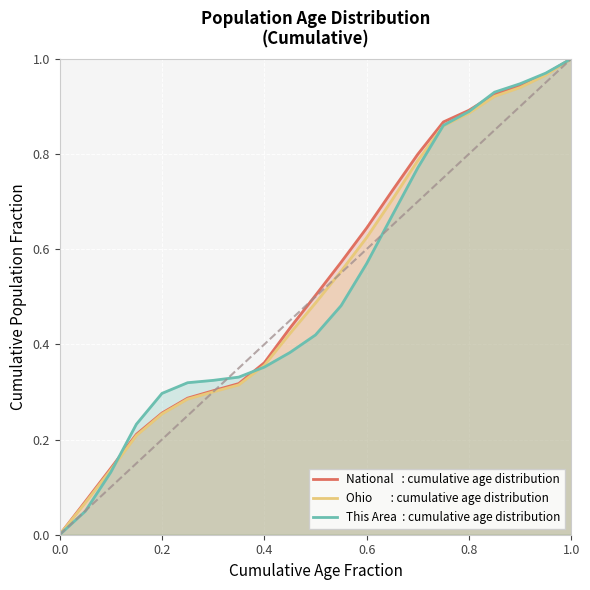

True or false: Ohio       : cumulative age distribution and National   : cumulative age distribution cross at least once.

False